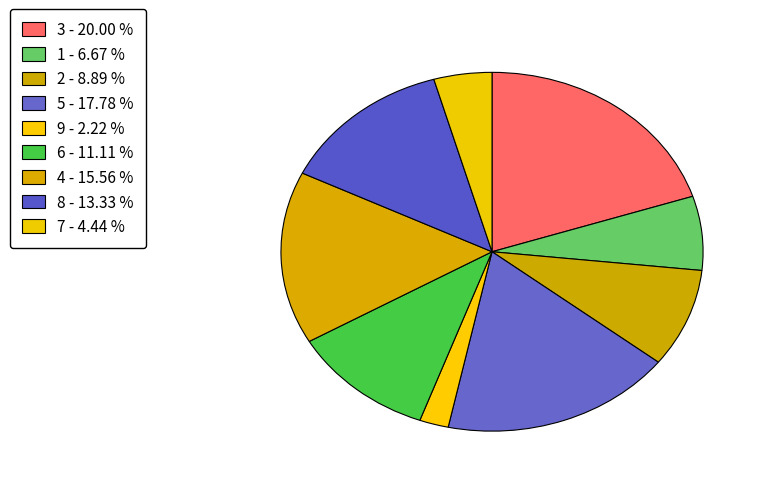

How many segments does this pie chart have?

9